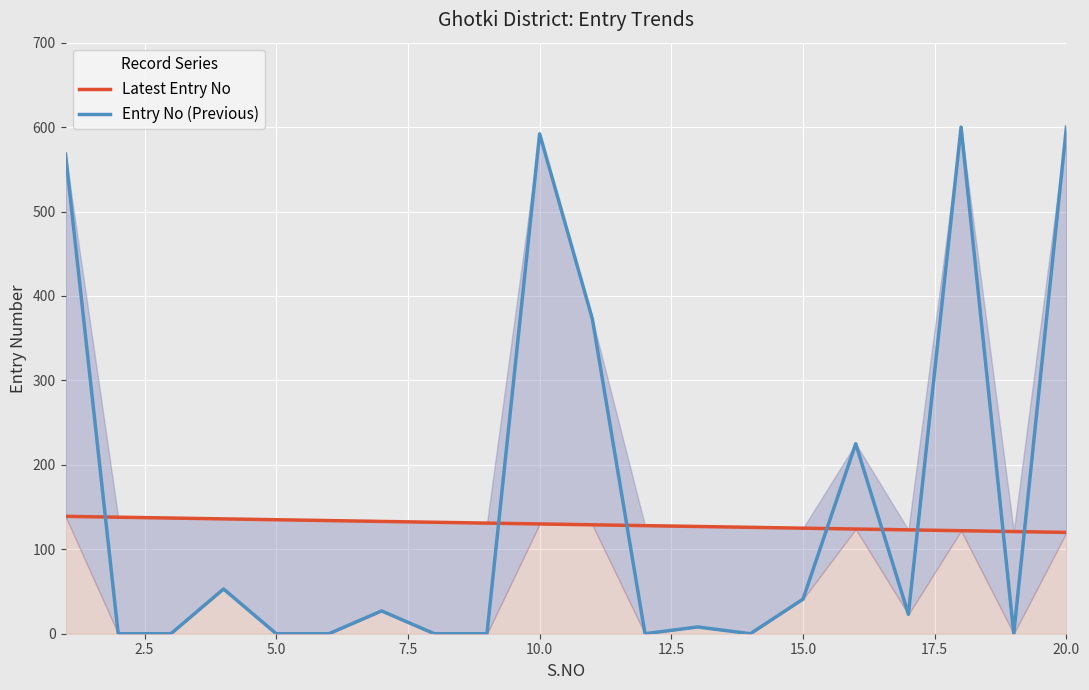

What is the average value of the Entry No (Previous) series?

156